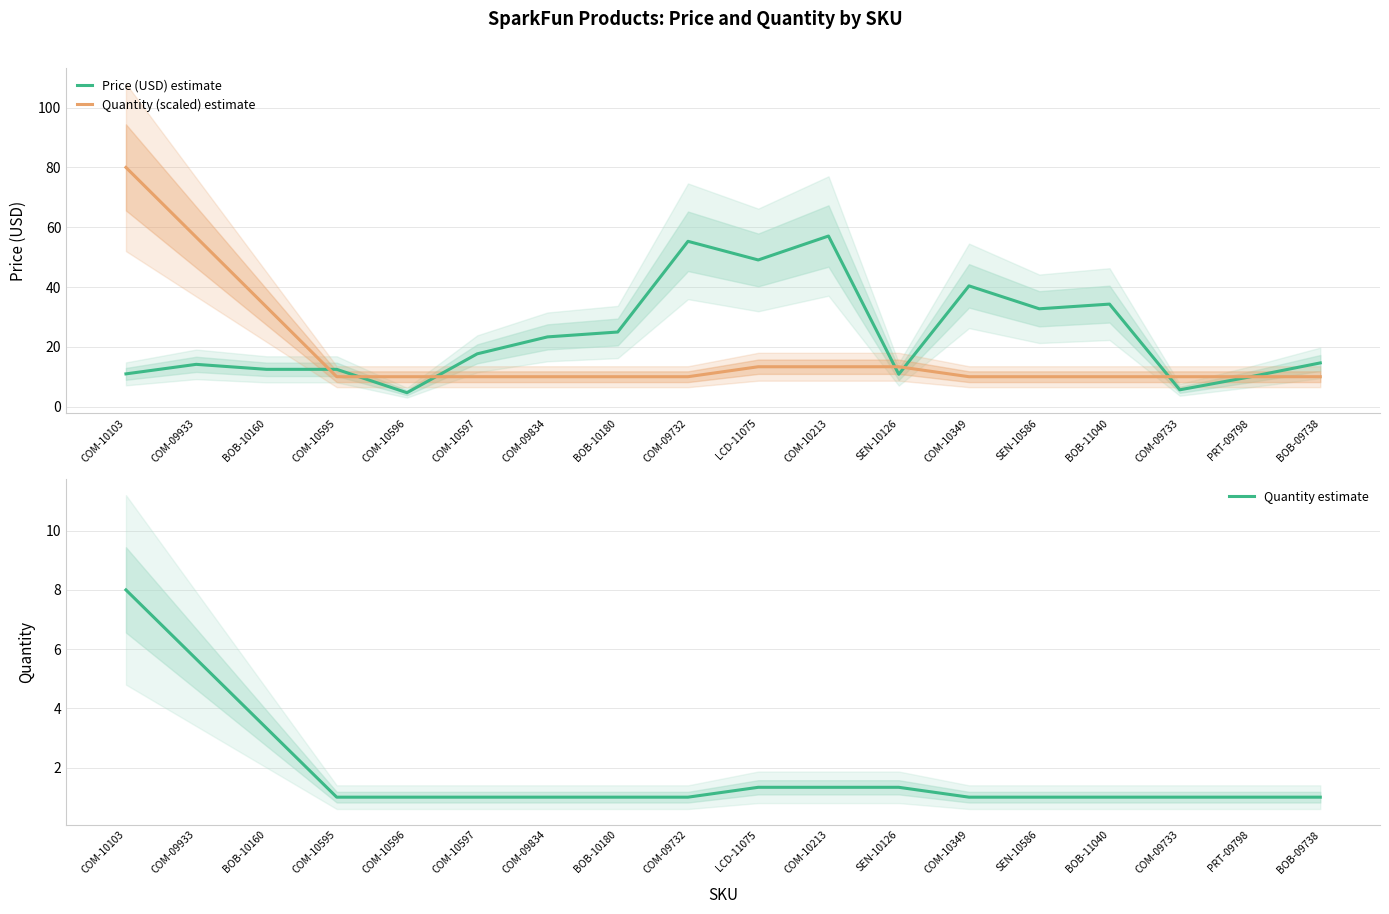

Does the chart display data point markers on the line(s)?

No